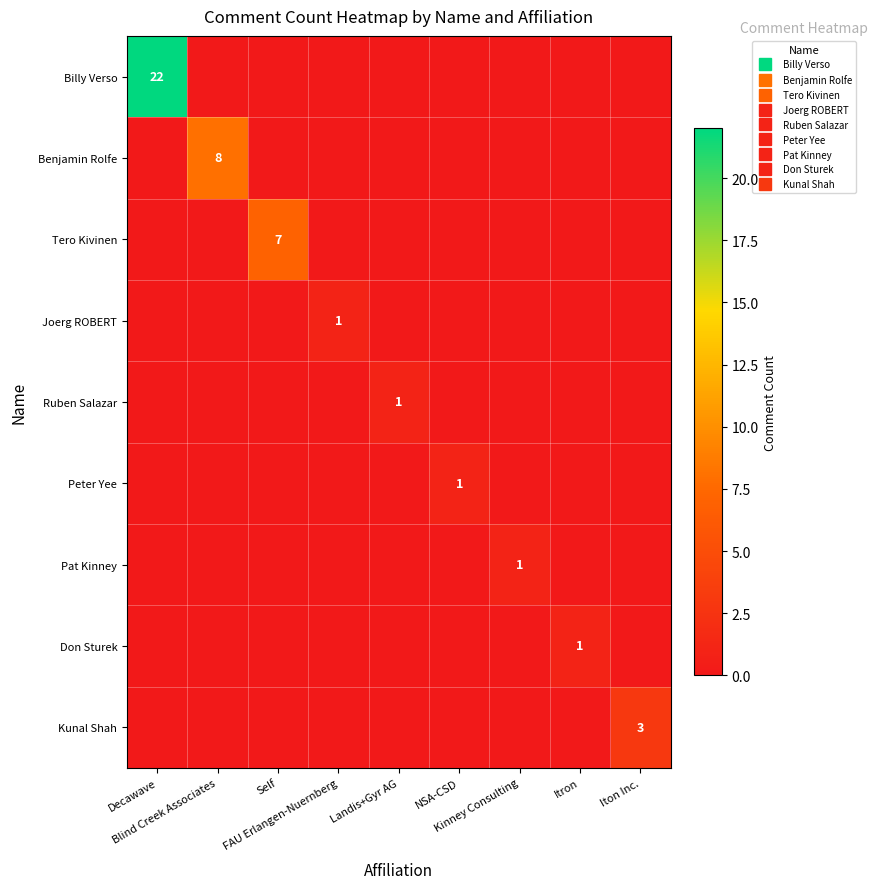

How many positive values does the Kunal Shah series have?

1